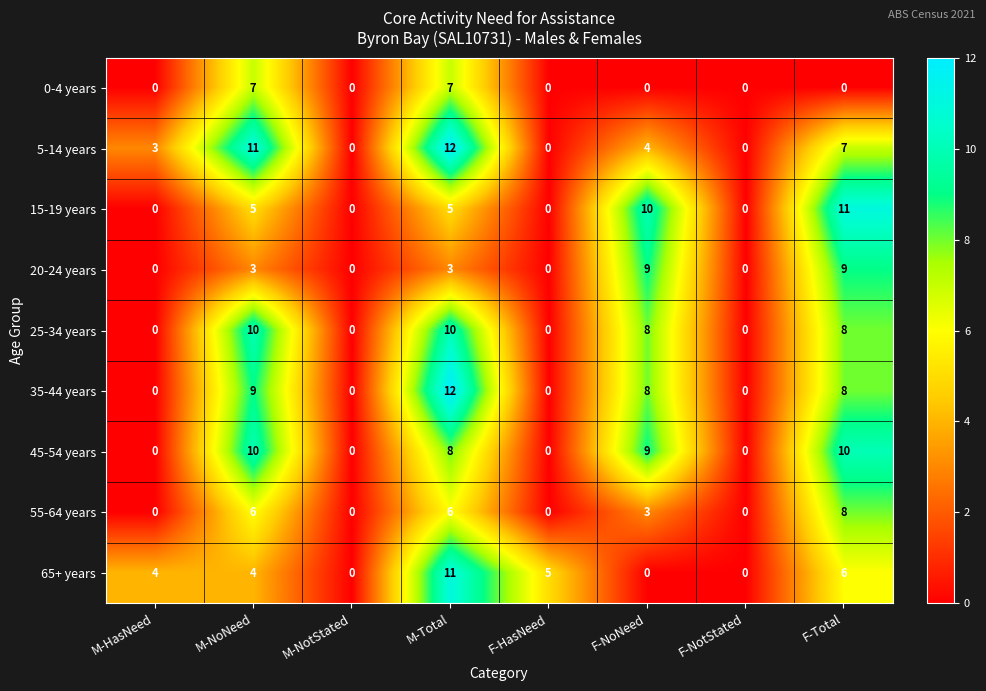

How many data points does each series have?

8